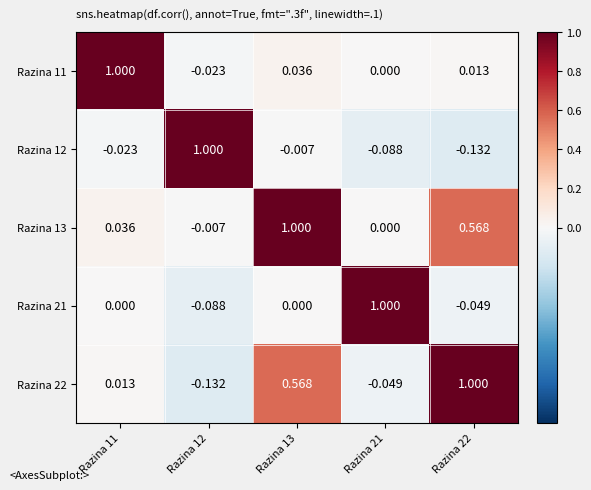

Is the value of Razina 22 at Razina 21 greater than the value of Razina 21 at Razina 11?

No